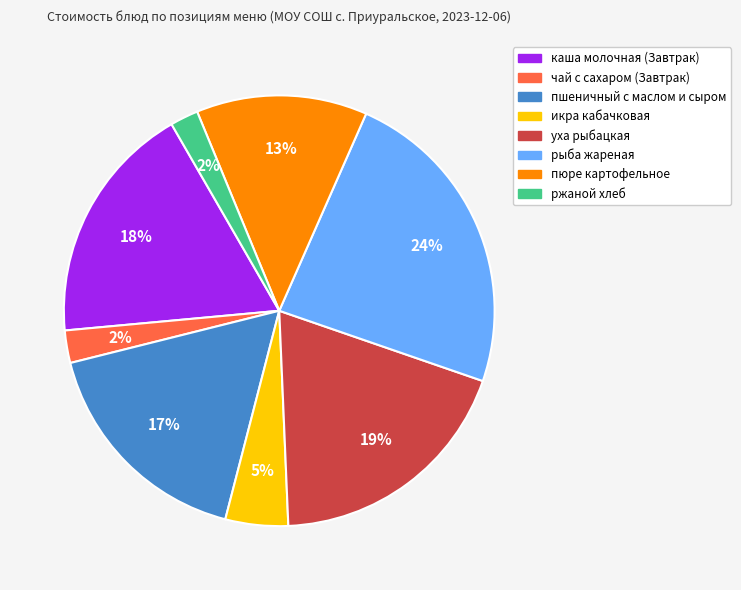

Does any single category account for the majority?

No